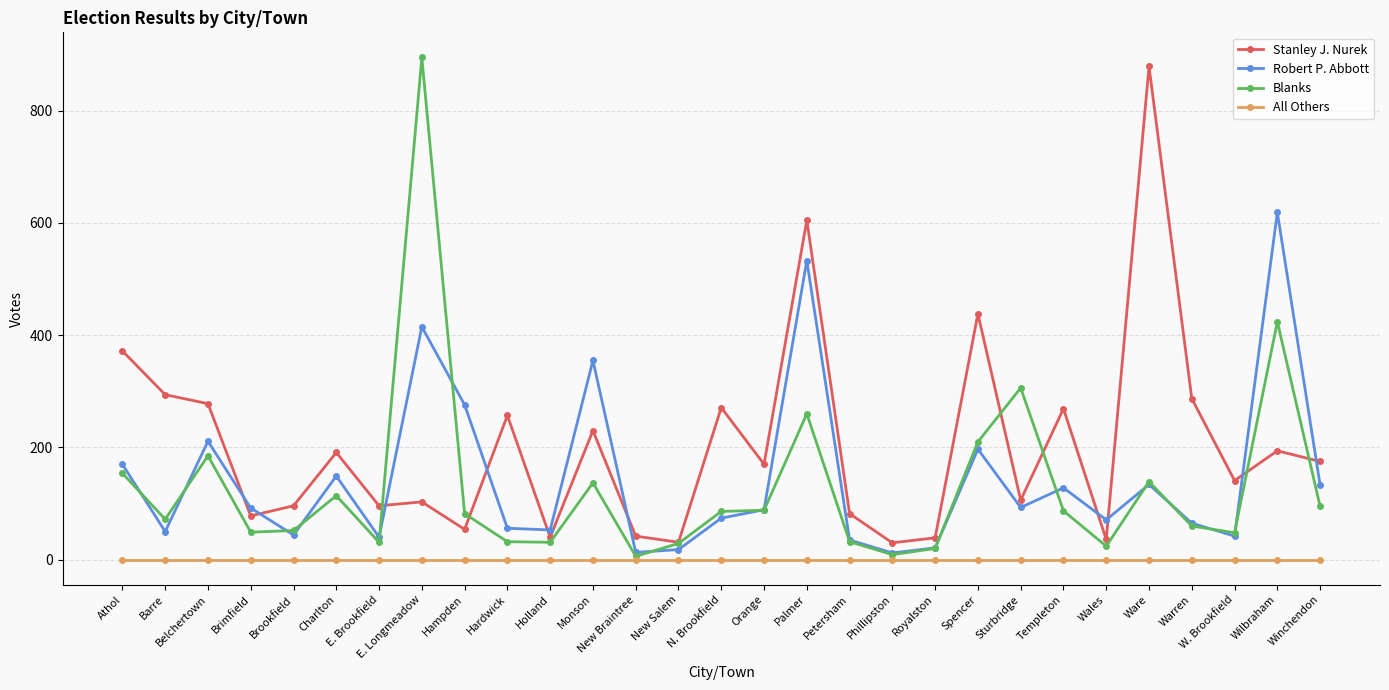

Does the chart display data point markers on the line(s)?

Yes